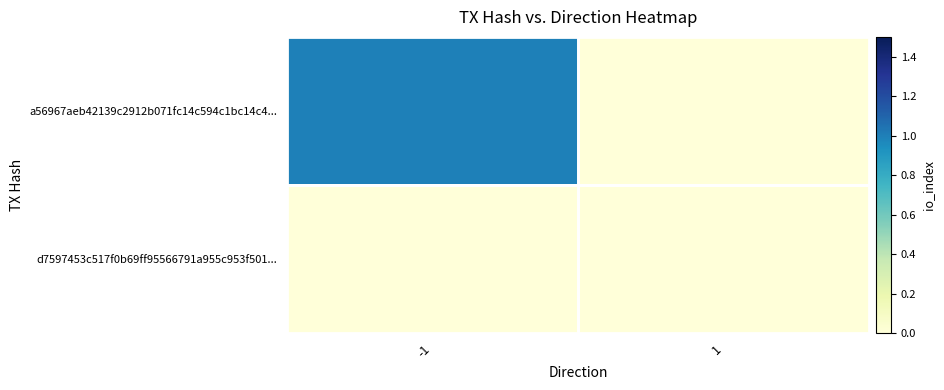

Rank the series at 1 from highest to lowest value.

a56967aeb42139c2912b071fc14c594c1bc14c4..., d7597453c517f0b69ff95566791a955c953f501...